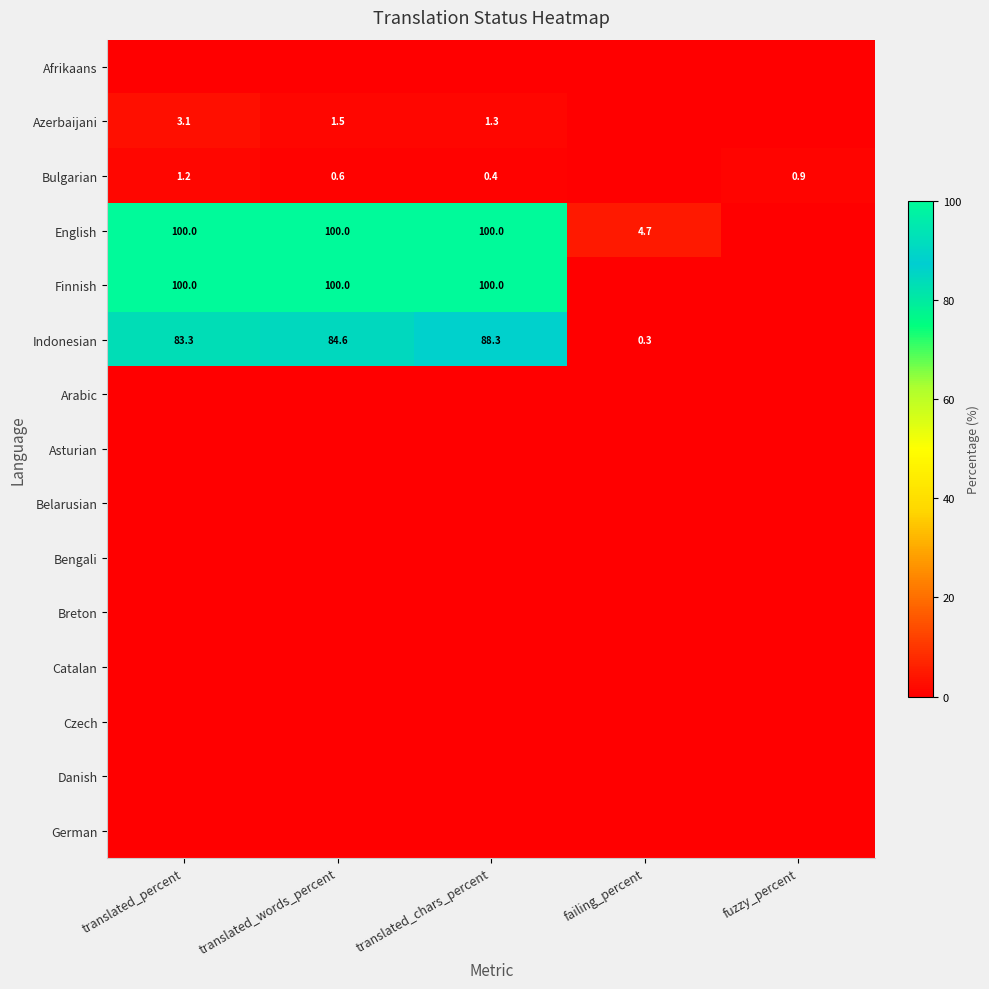

Is it true that English equals 141.1 at translated_percent?

False